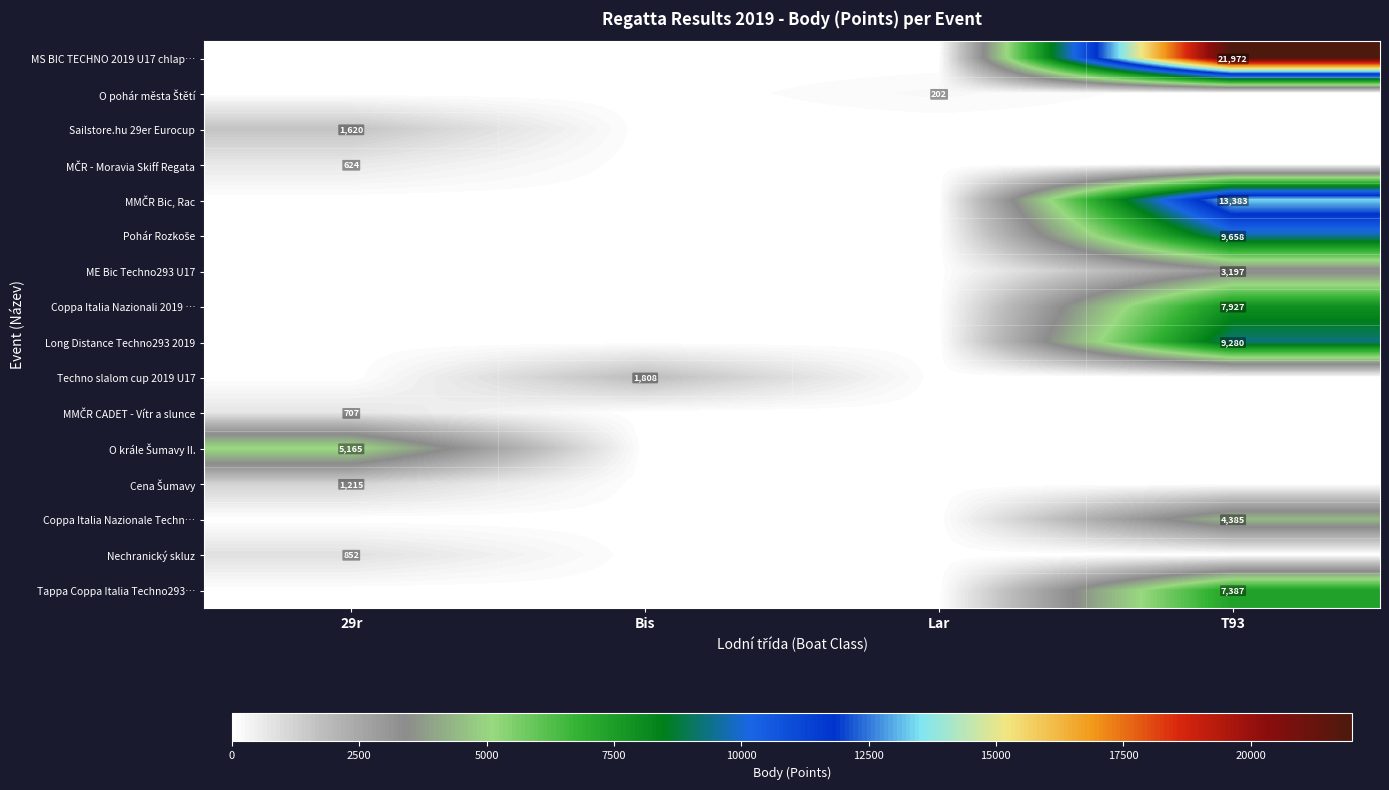

True or false: Coppa Italia Nazionali 2019 … has a value of 3355 at T93.

False